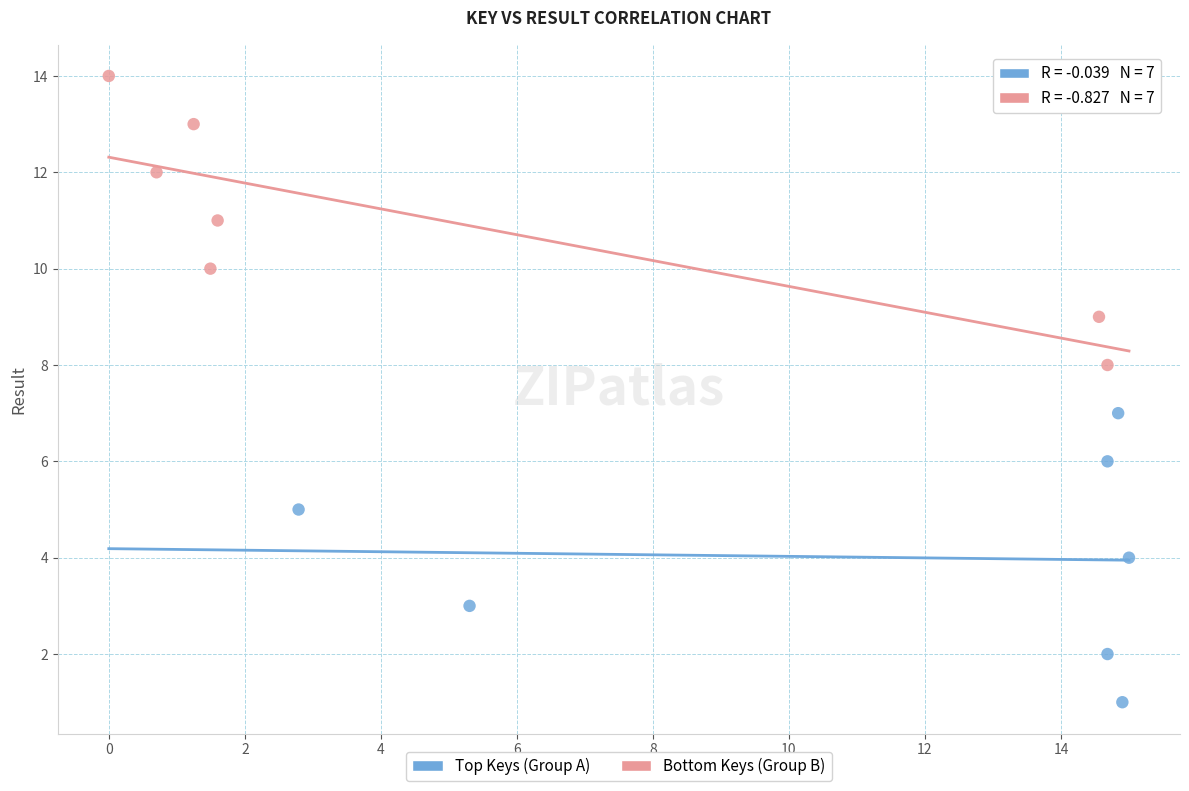

Which series contains the highest Y value?

Bottom Keys (Group B)